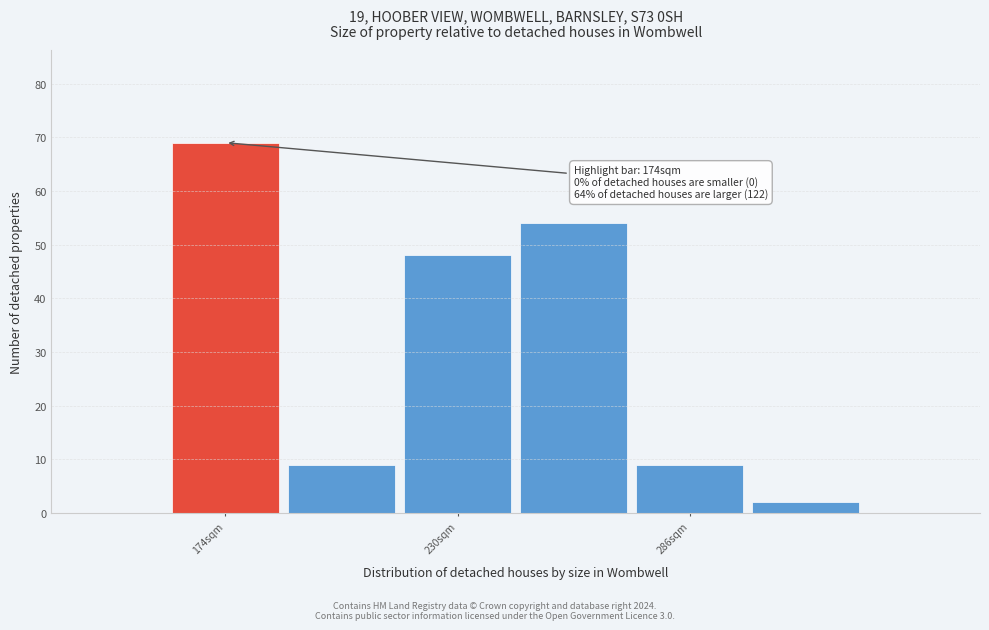

Read against the x-axis, roughly where is the centre of the tallest bar?

170